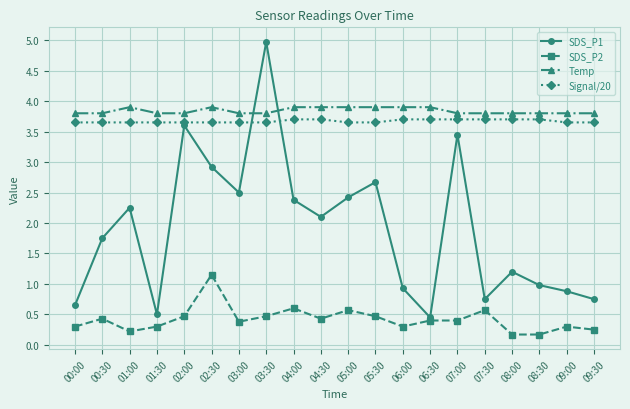

Is it true that Temp equals 5.0 at 03:30?

False